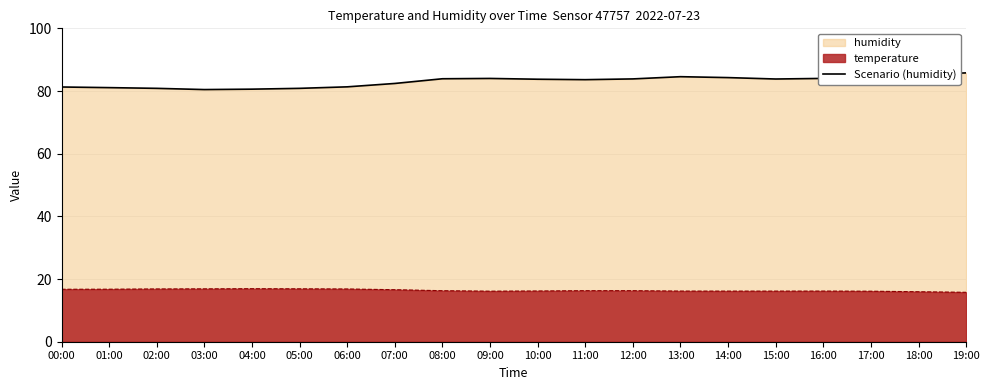

The chart shows a value of 84.3 at 14:00. True or false?

True